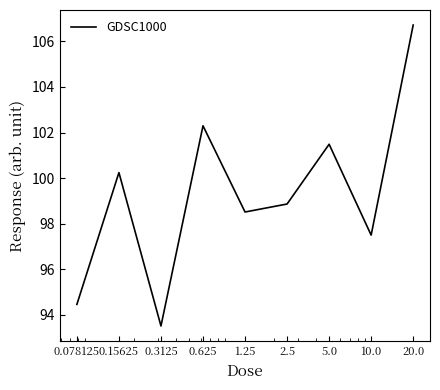

How many lines are shown in the chart?

1